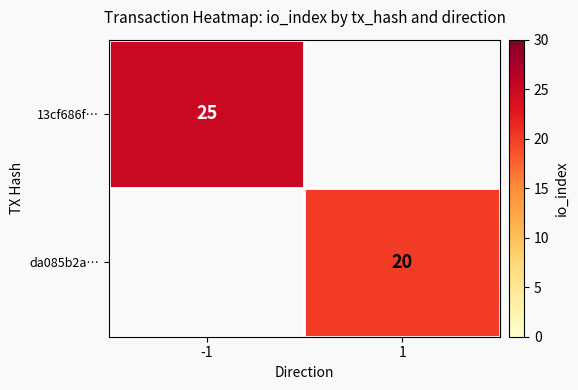

Which category has the highest value across all series?

-1